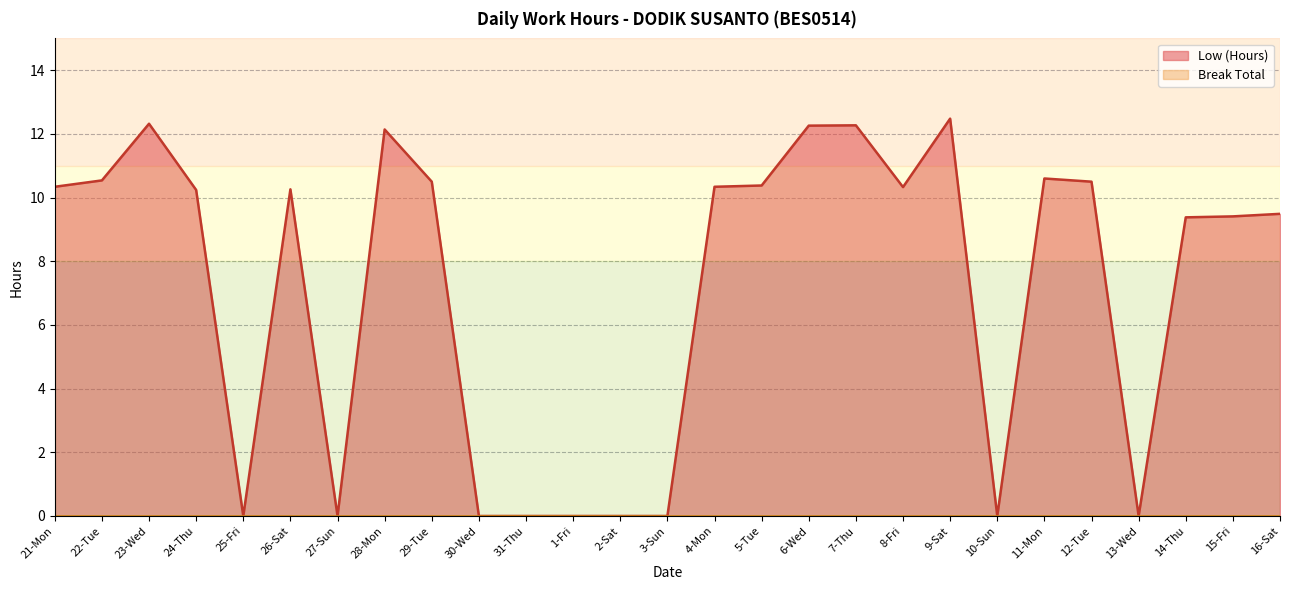

Reading right to left, what are all the values shown in this chart?

16-Sat=9.5	15-Fri=9.4	14-Thu=9.4	13-Wed=0.0	12-Tue=10.5	11-Mon=10.6	10-Sun=0.0	9-Sat=12.5	8-Fri=10.3	7-Thu=12.3	6-Wed=12.3	5-Tue=10.4	4-Mon=10.3	3-Sun=0.0	2-Sat=0.0	1-Fri=0.0	31-Thu=0.0	30-Wed=0.0	29-Tue=10.5	28-Mon=12.1	27-Sun=0.0	26-Sat=10.3	25-Fri=0.0	24-Thu=10.2	23-Wed=12.3	22-Tue=10.5	21-Mon=10.3